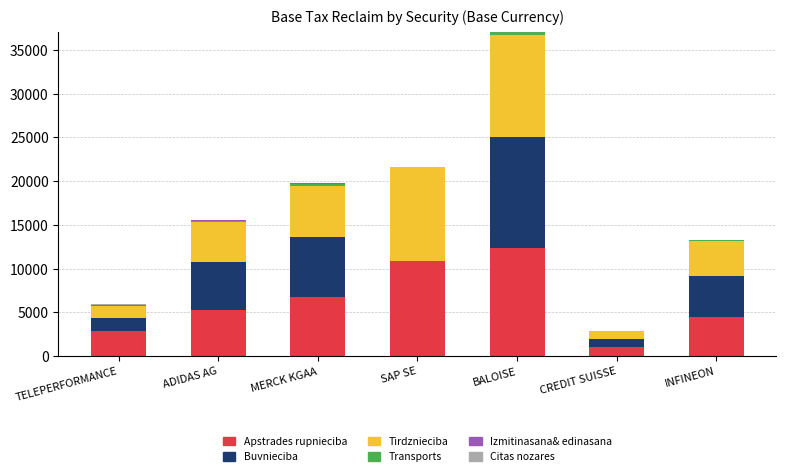

What is the total value across all series at SAP SE?

21648.9